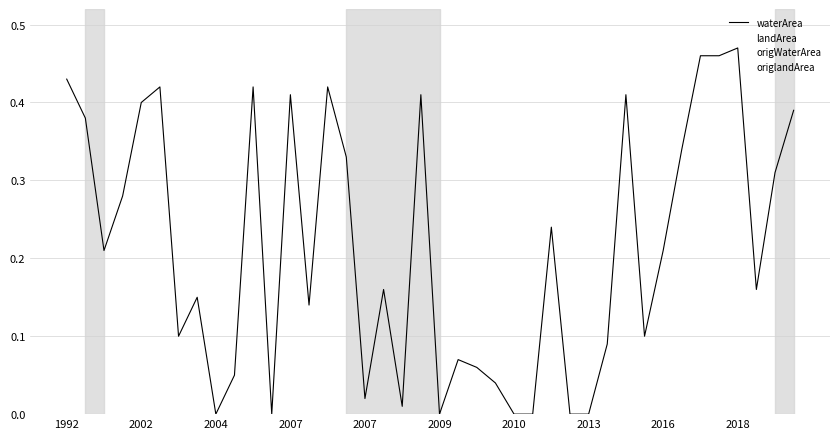

How many series are shown in this chart?

4